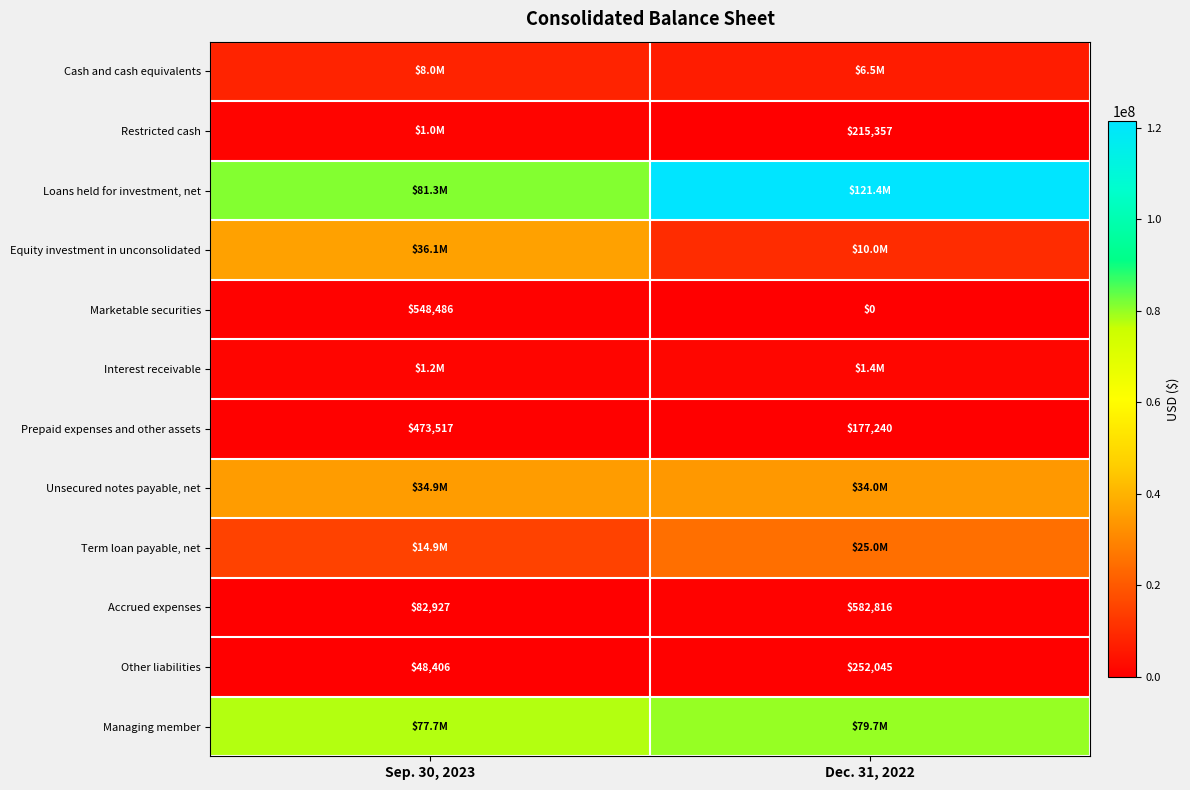

What is the highest value of the Other liabilities series?

252045